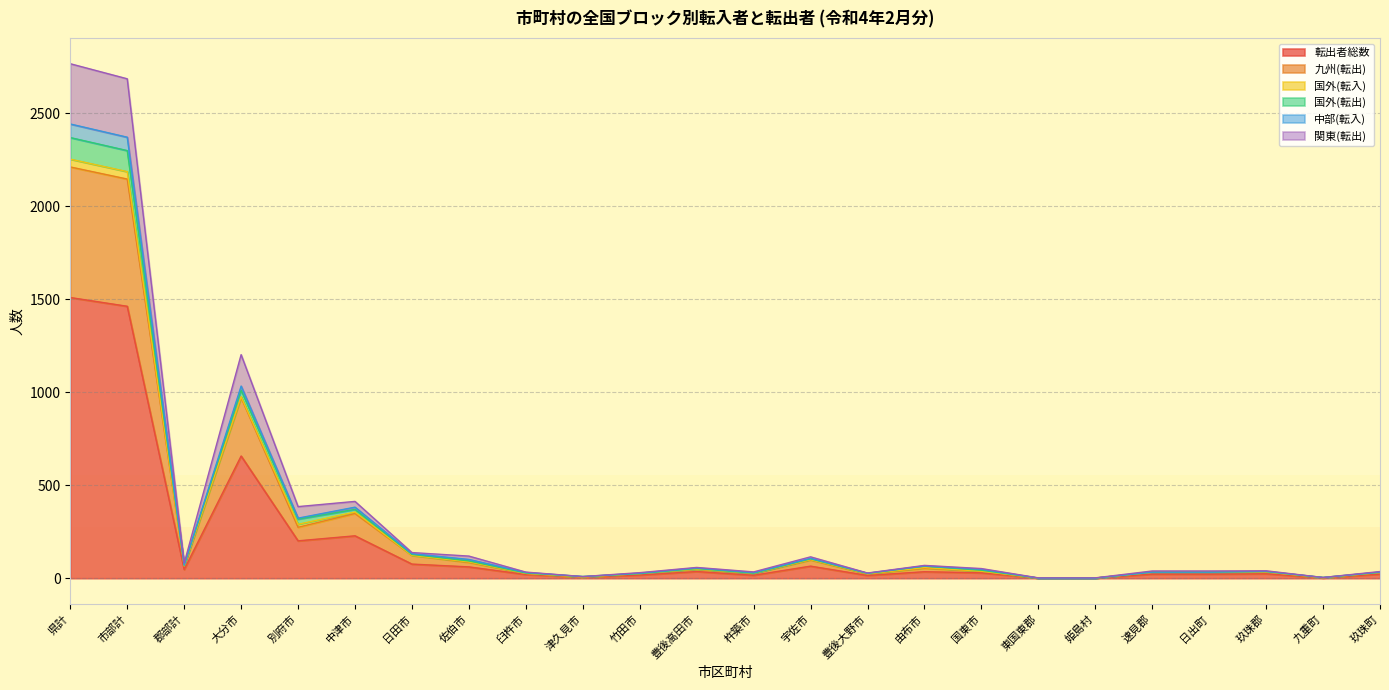

Where is 転出者総数 nearest to the value 755?

大分市